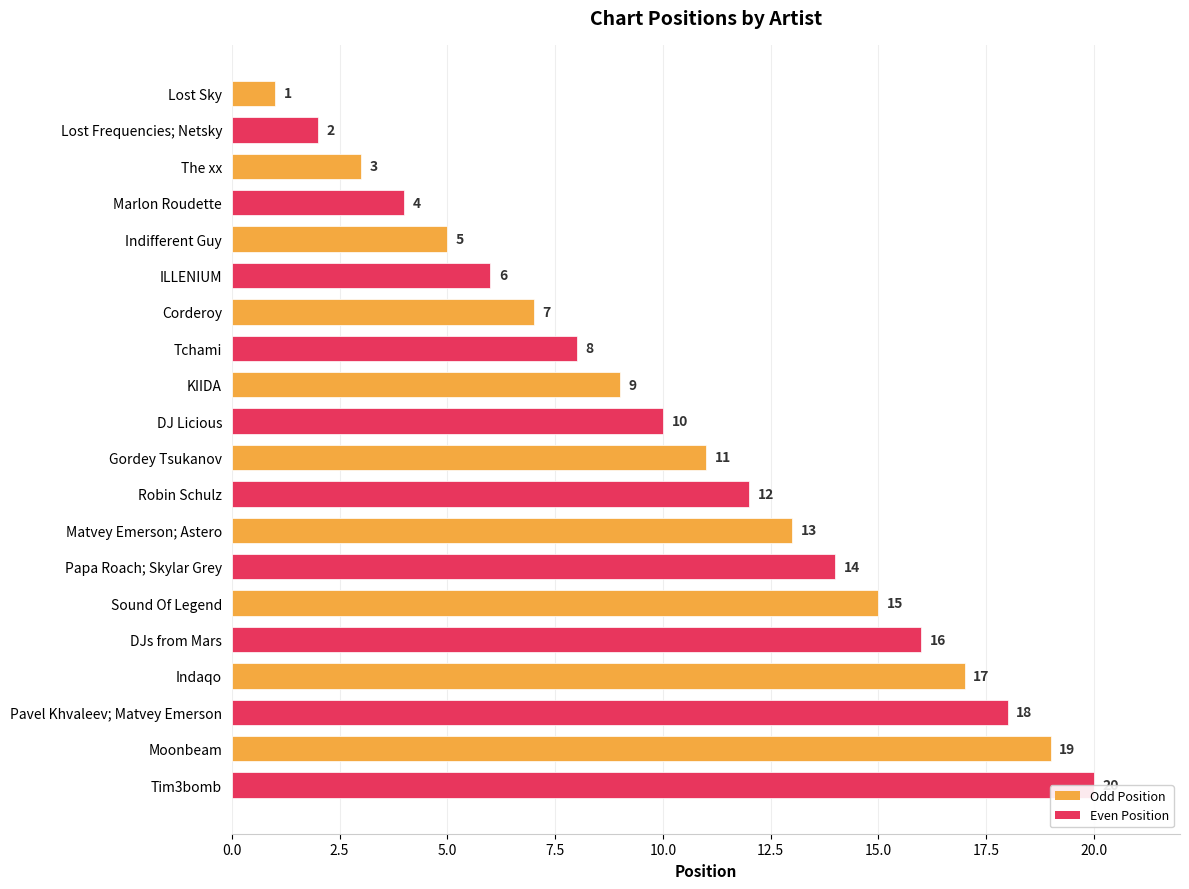

What is the value of the 4th bar from the top?

4